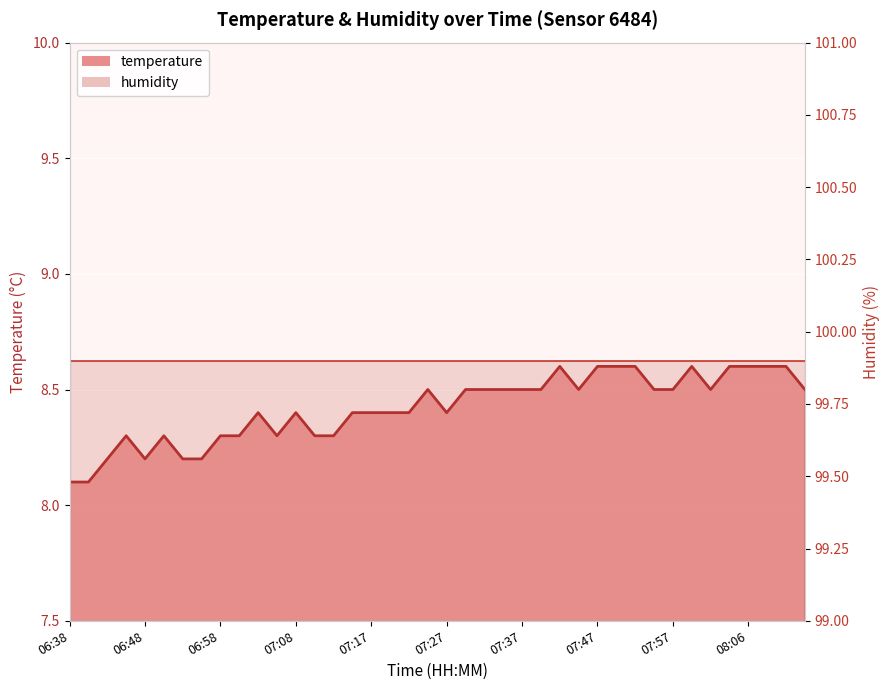

Reading left to right, list all the values displayed in this chart.

8.1	8.1	8.2	8.3	8.2	8.3	8.2	8.2	8.3	8.3	8.4	8.3	8.4	8.3	8.3	8.4	8.4	8.4	8.4	8.5	8.4	8.5	8.5	8.5	8.5	8.5	8.6	8.5	8.6	8.6	8.6	8.5	8.5	8.6	8.5	8.6	8.6	8.6	8.6	8.5